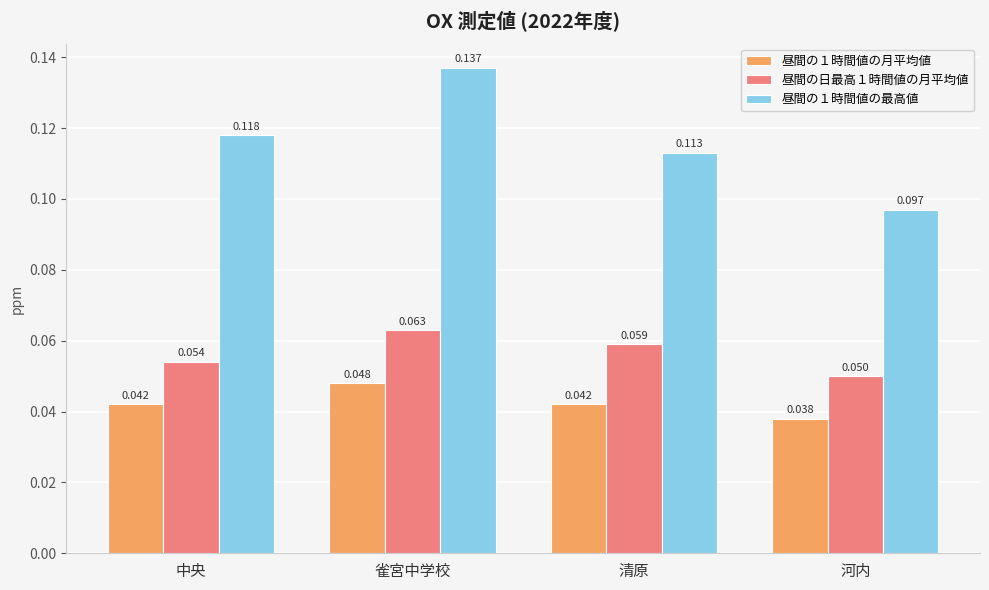

At which category does the chart reach its minimum across all series?

河内